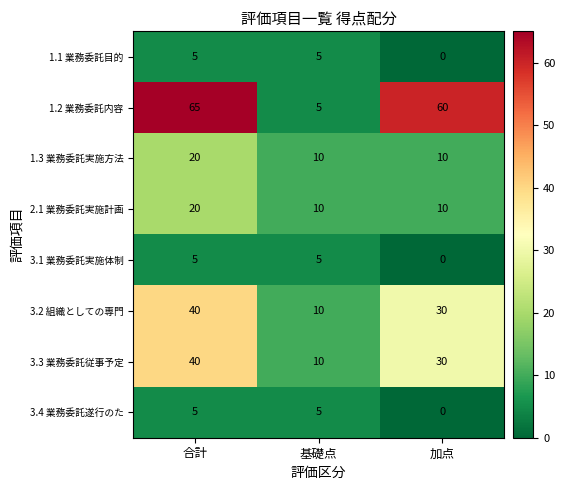

The 3.2 組織としての専門 series shows 55 at 合計. True or false?

False